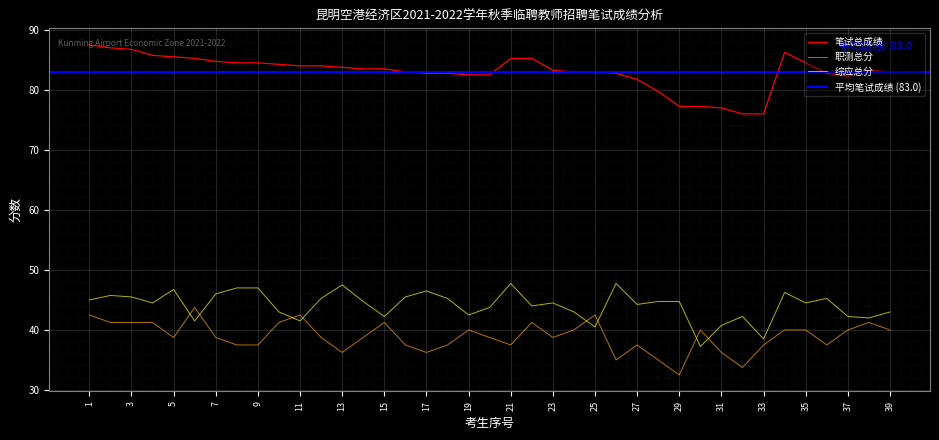

The value of 职测总分 at 26 is 8.5. True or false?

False